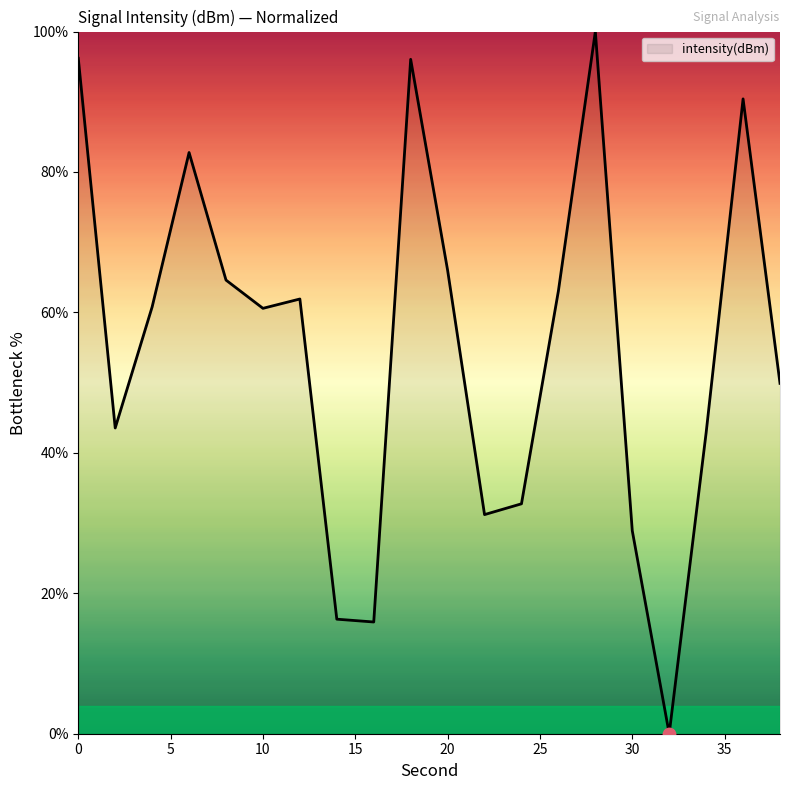

What is the difference between the maximum and minimum values?

100.0